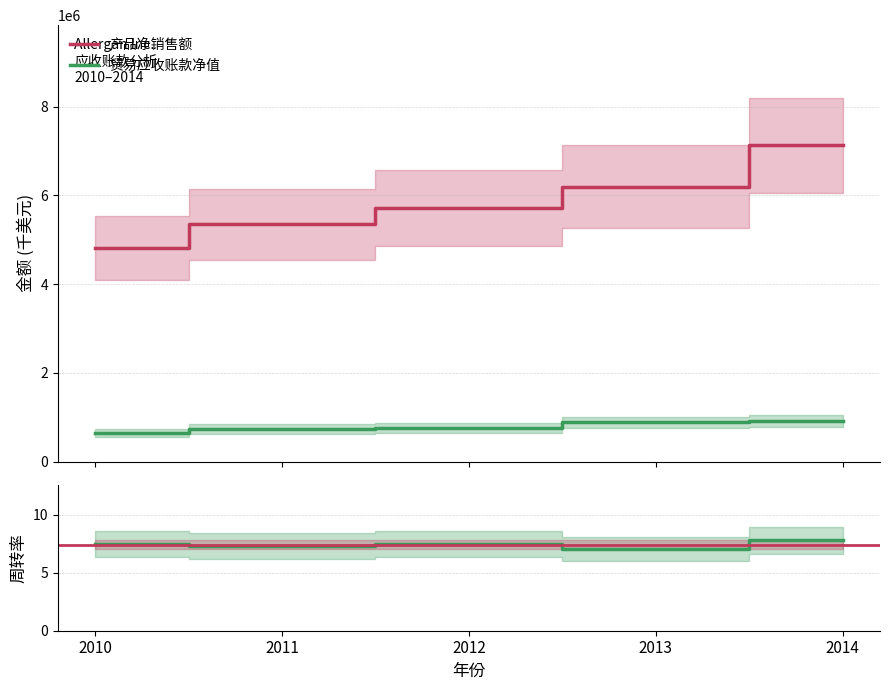

What is the value of the 产品净销售额 point at the 5th from the left?

7126100